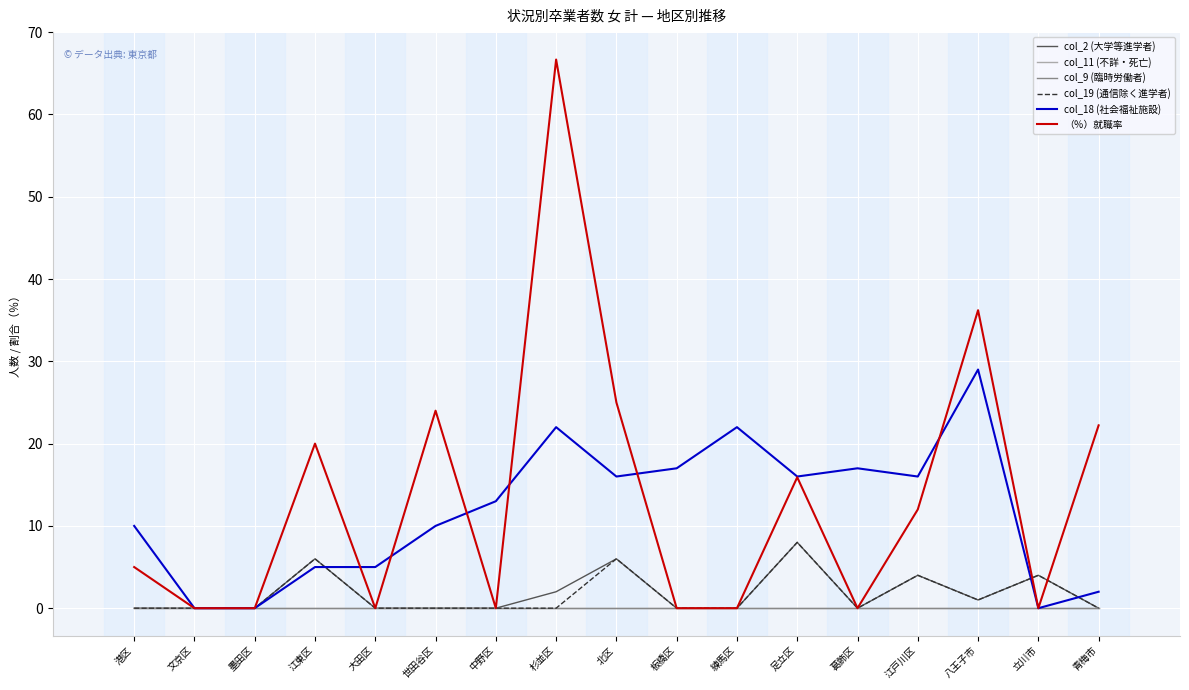

True or false: col_11 (不詳・死亡) has more than 1 interior local peaks.

False